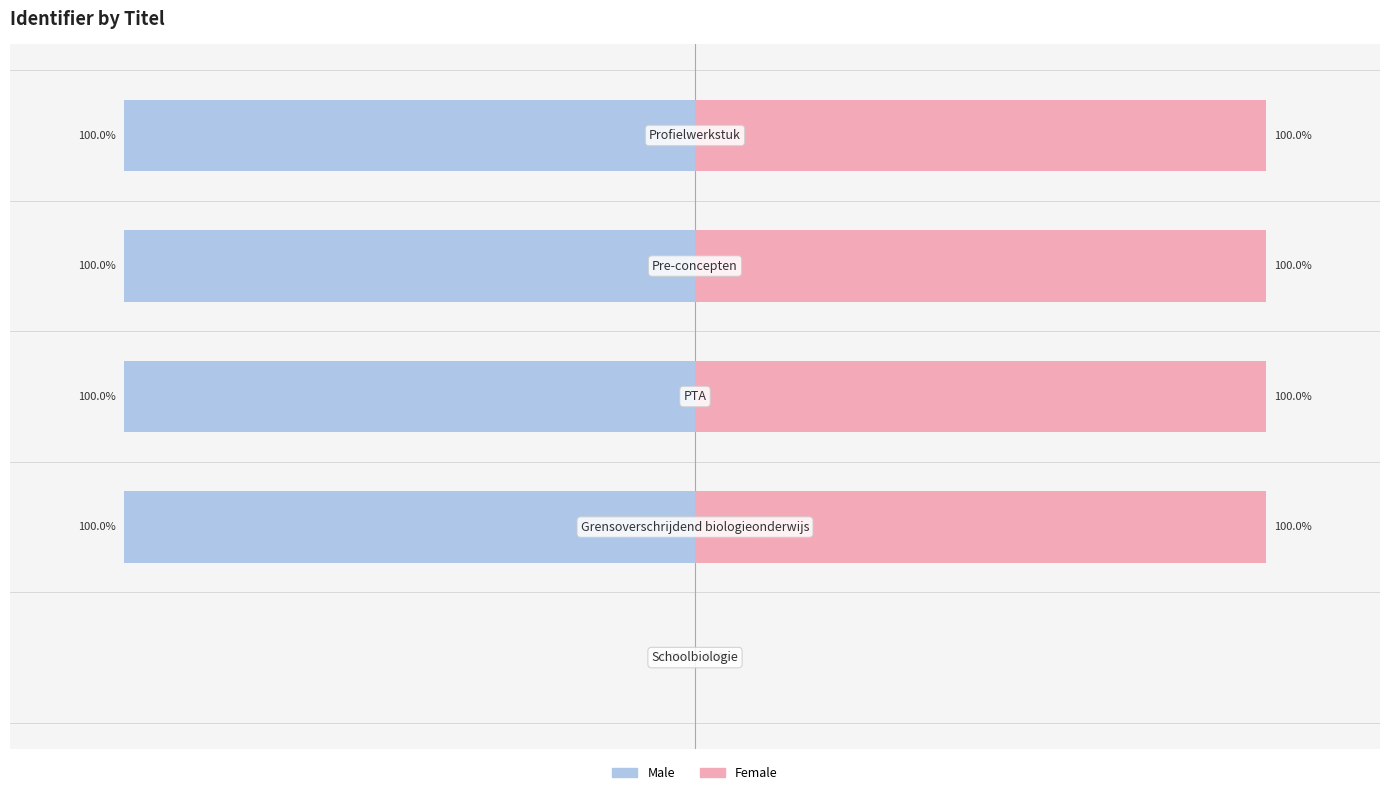

What position from the left is −100?

2